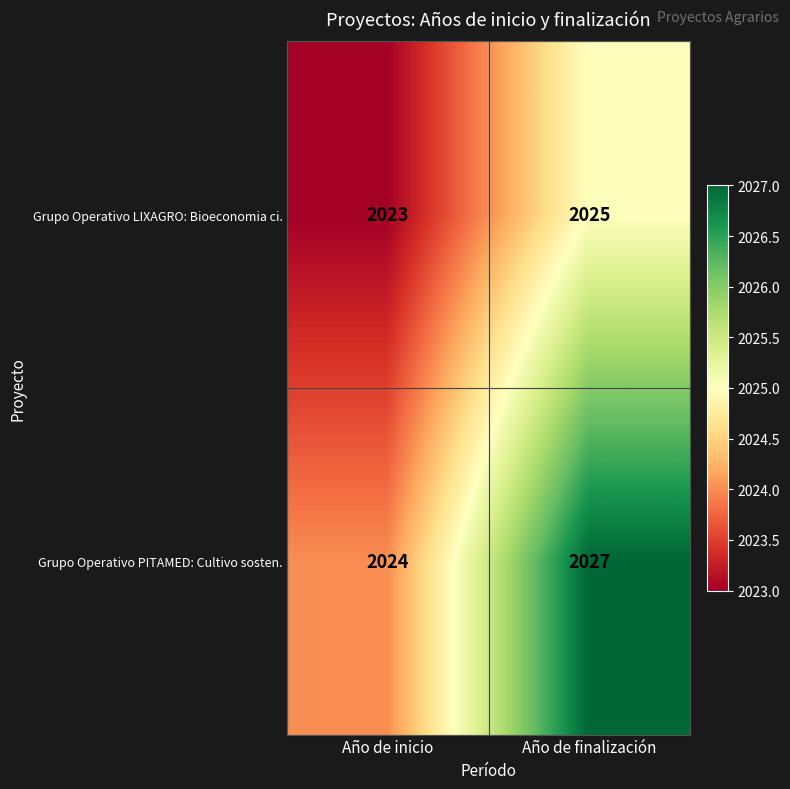

Reading left to right, list all the values displayed in this chart.

Grupo Operativo LIXAGRO: Bioeconomia ci.: 2023	2025
Grupo Operativo PITAMED: Cultivo sosten.: 2024	2027